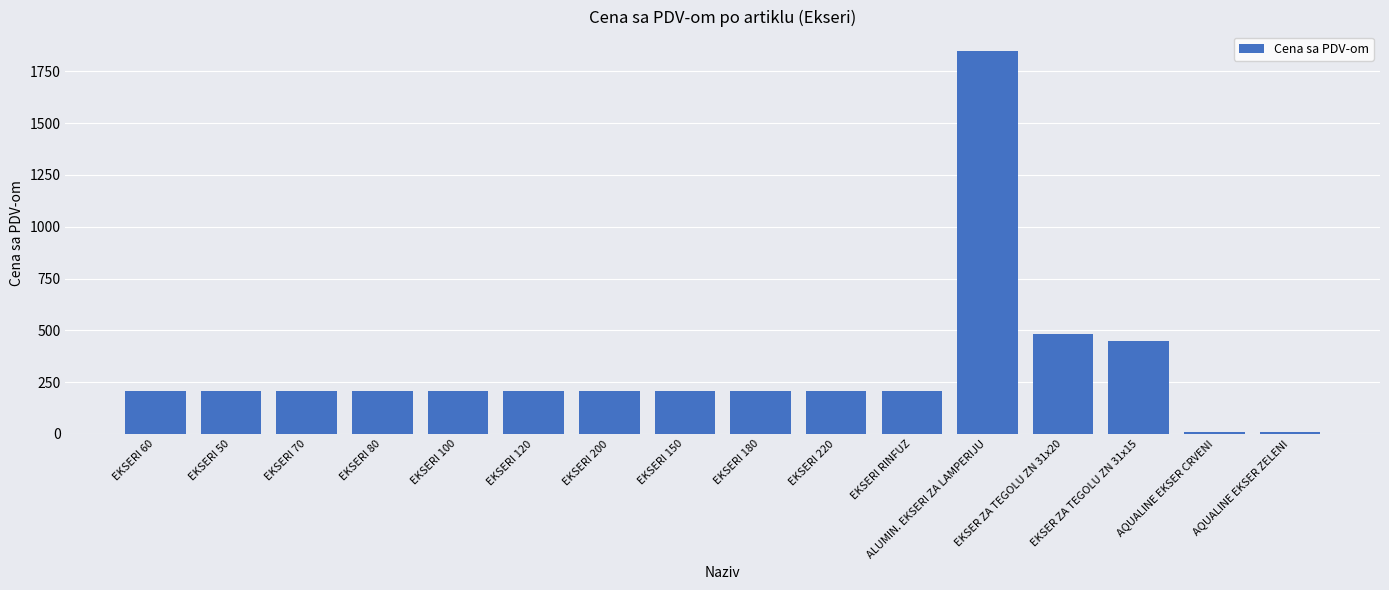

What is the difference between the maximum and minimum values?

1842.5